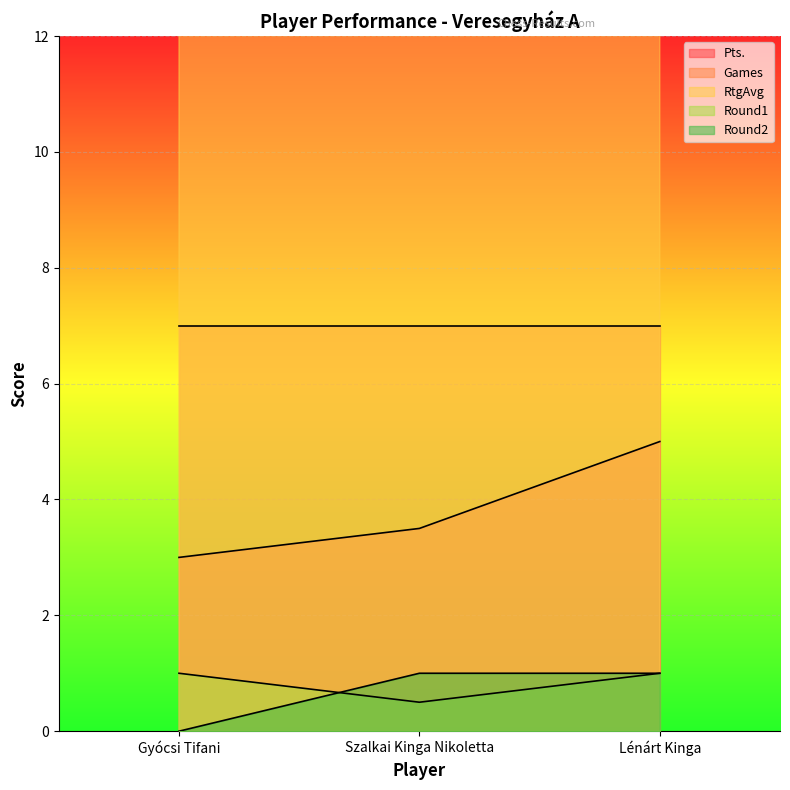

What is the highest value of the Round2 series?

1.0